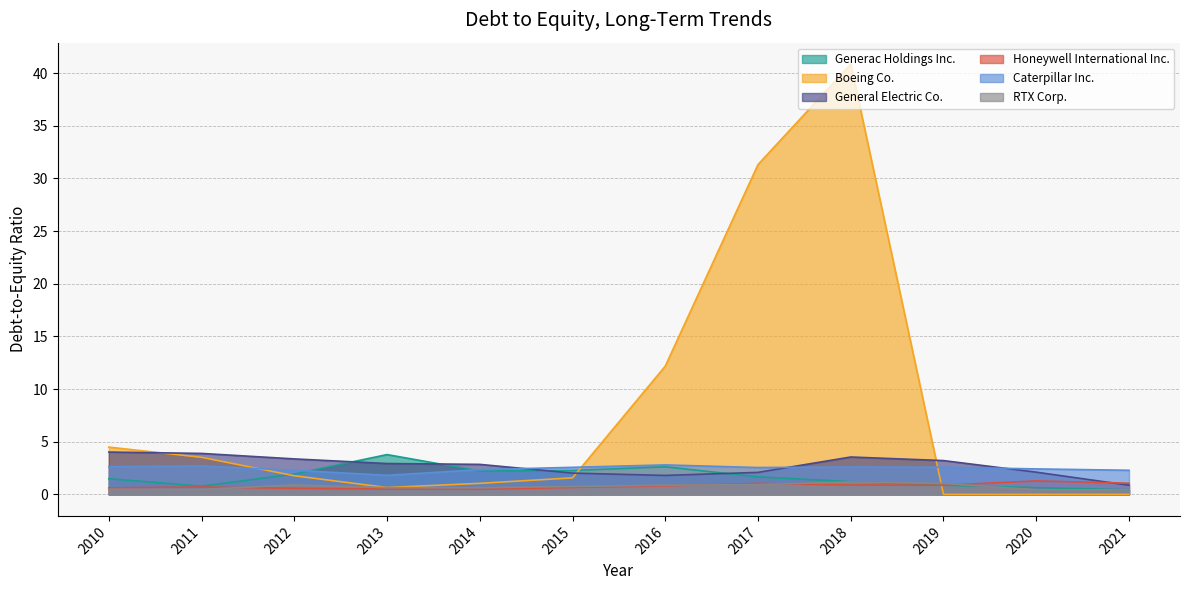

How many data points in Boeing Co. are above 1?

8